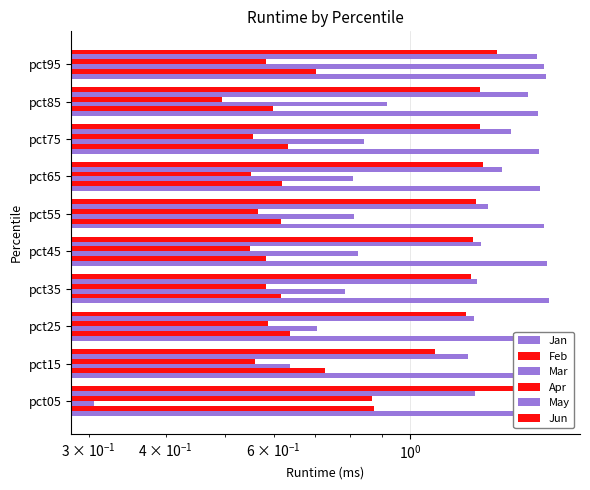

What is the minimum value for Jan?

1.6